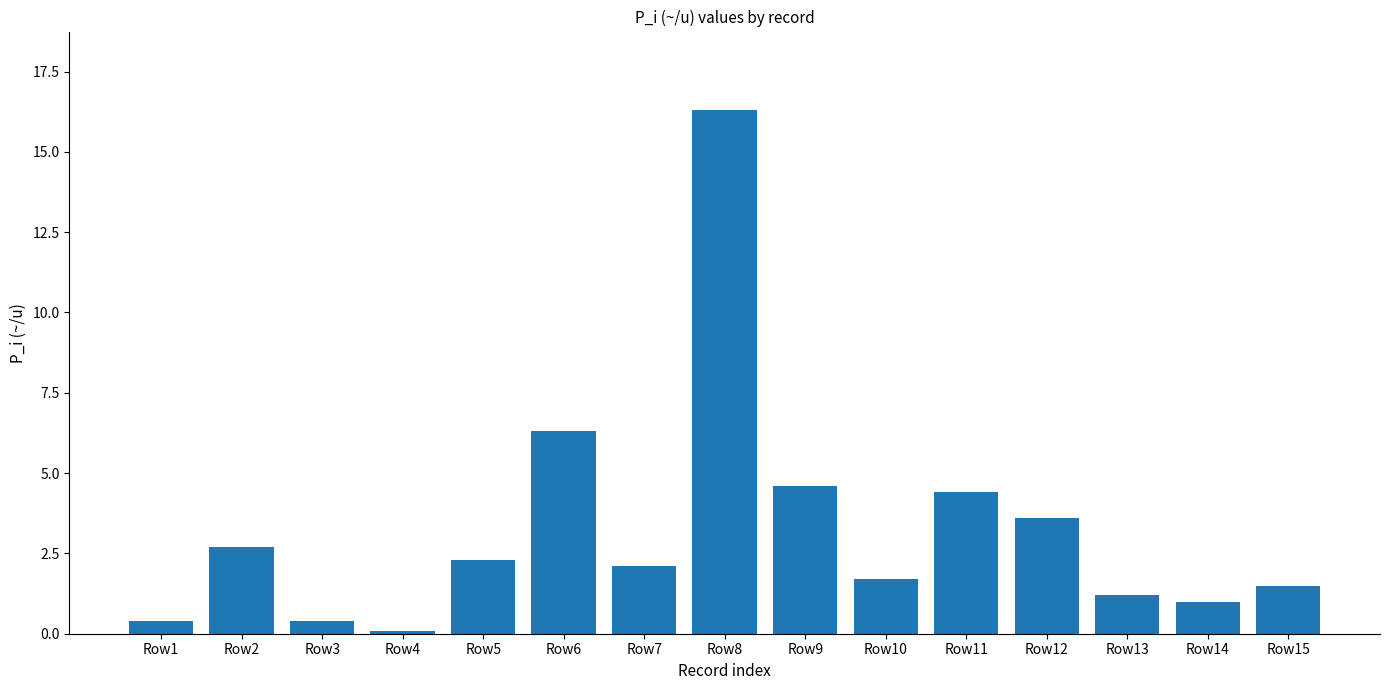

Reading left to right, transcribe all the data shown in this chart.

Row1=0.4	Row2=2.7	Row3=0.4	Row4=0.1	Row5=2.3	Row6=6.3	Row7=2.1	Row8=16.3	Row9=4.6	Row10=1.7	Row11=4.4	Row12=3.6	Row13=1.2	Row14=1.0	Row15=1.5